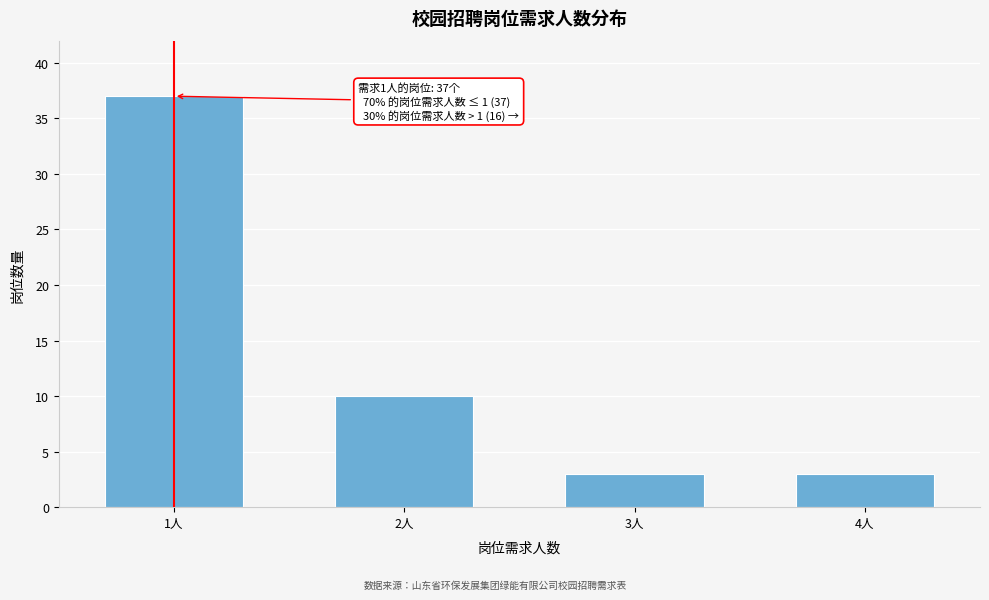

Reading right to left, extract all data points from this chart.

4人=3	3人=3	2人=10	1人=37